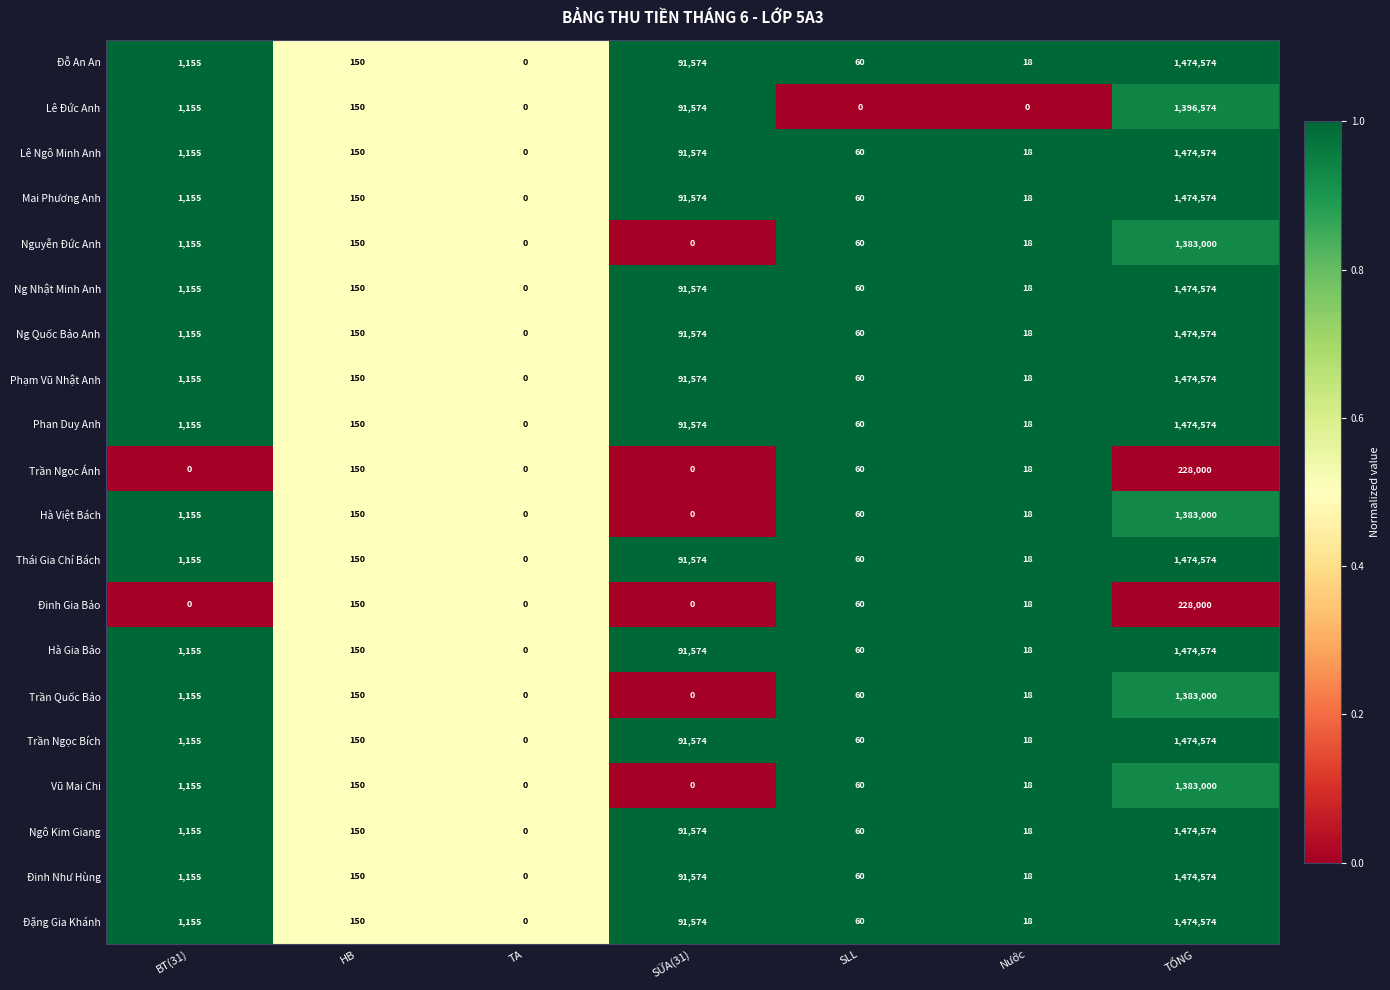

What is the total value across all series at HB?

3000